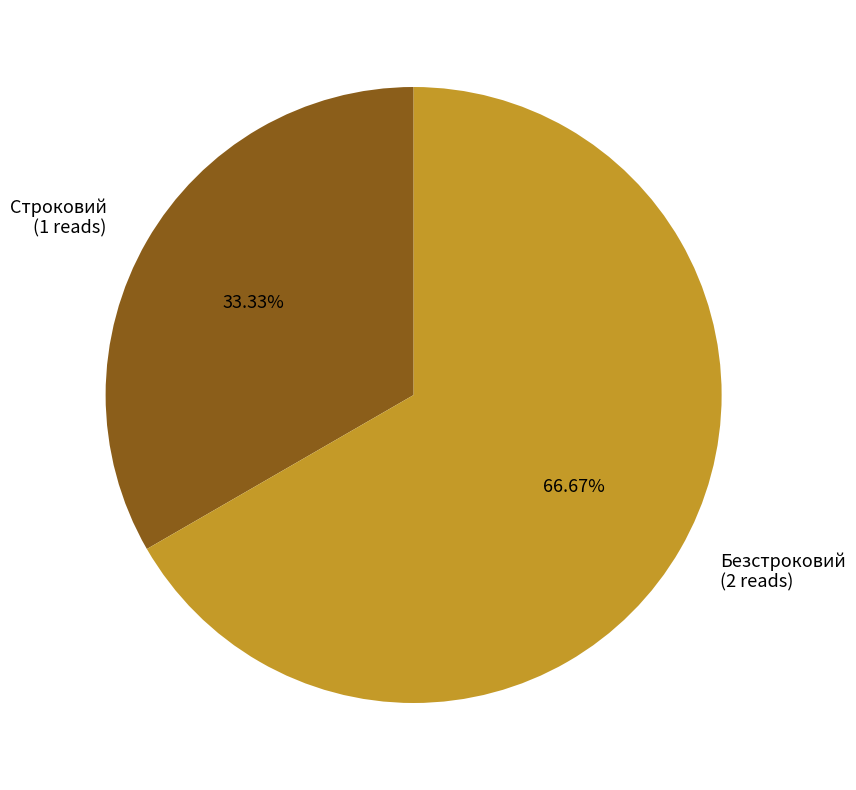

Is Строковий the majority of the pie?

No